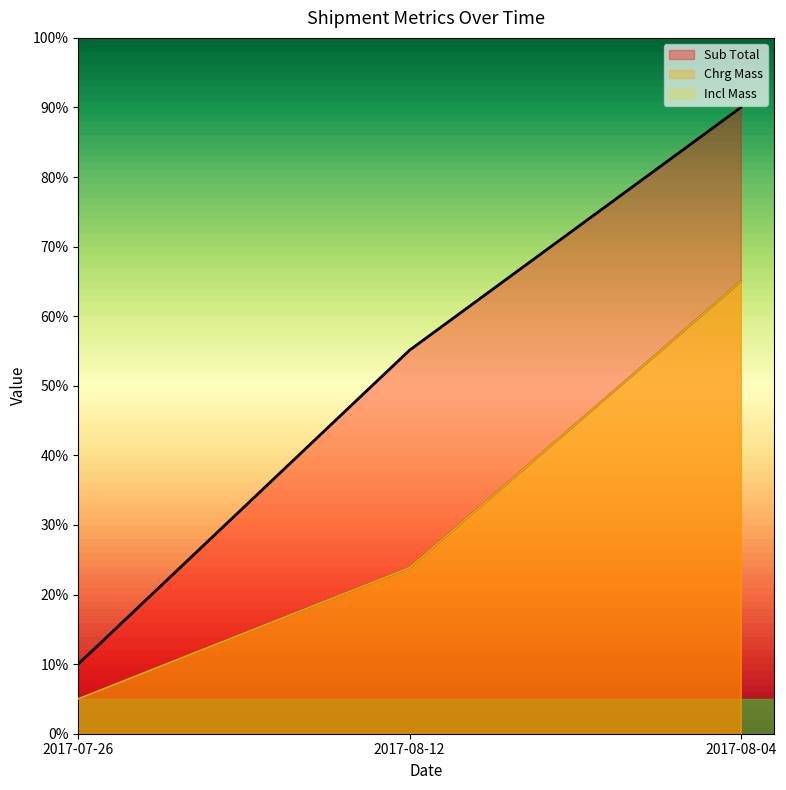

The Incl Mass series shows 106.6 at 2017-08-04. True or false?

False